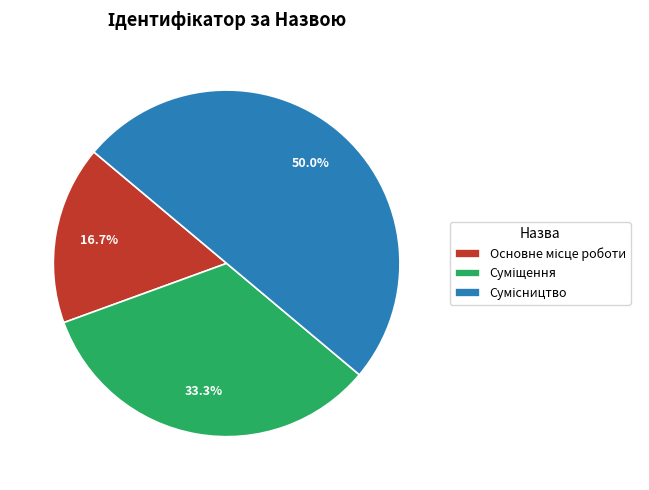

Rank the categories by value from highest to lowest.

Сумісництво, Суміщення, Основне місце роботи